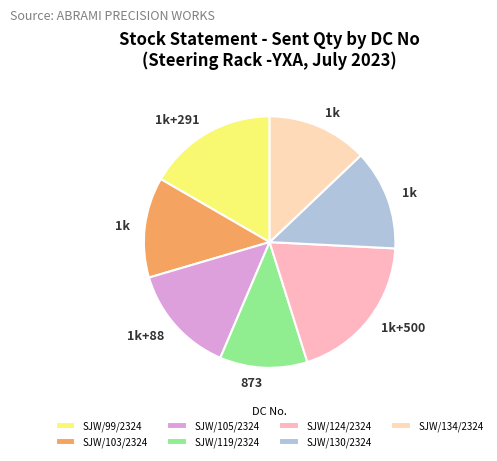

What percentage is the SJW/119/2324 slice, to the nearest percent?

11%